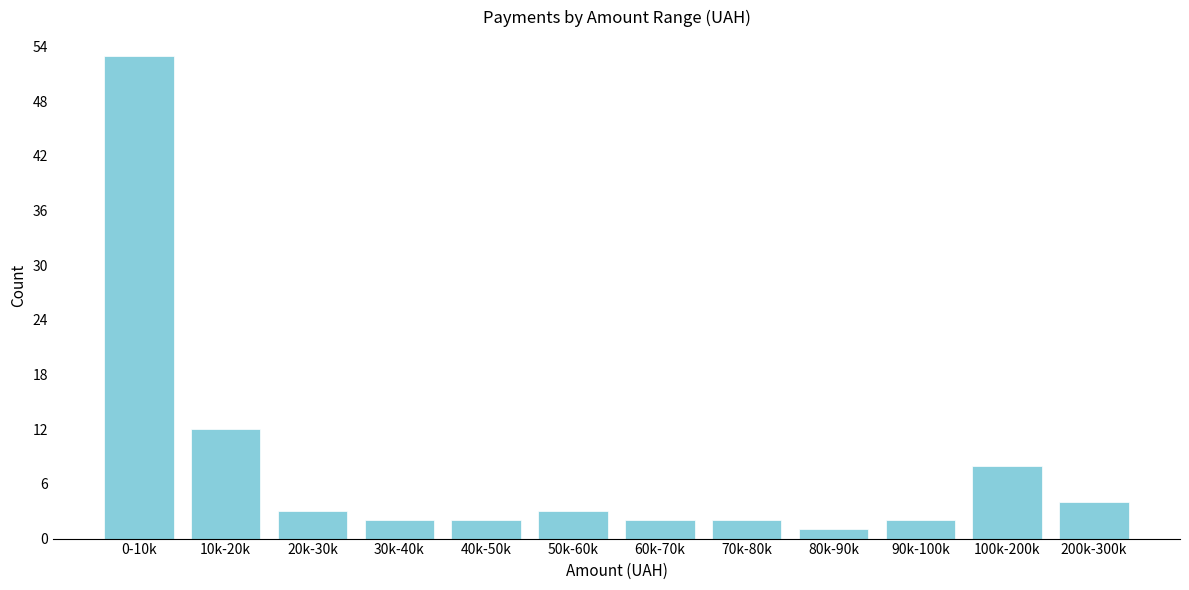

Reading left to right, list all the values displayed in this chart.

0-10k=53	10k-20k=12	20k-30k=3	30k-40k=2	40k-50k=2	50k-60k=3	60k-70k=2	70k-80k=2	80k-90k=1	90k-100k=2	100k-200k=8	200k-300k=4